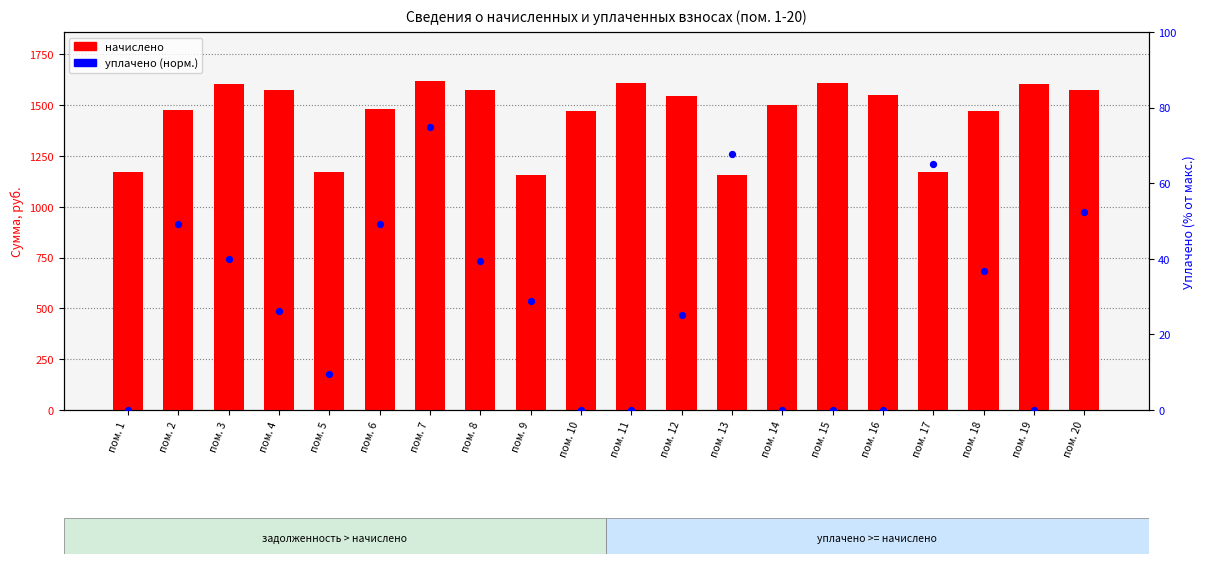

At how many categories does at least one series exceed 963?

20